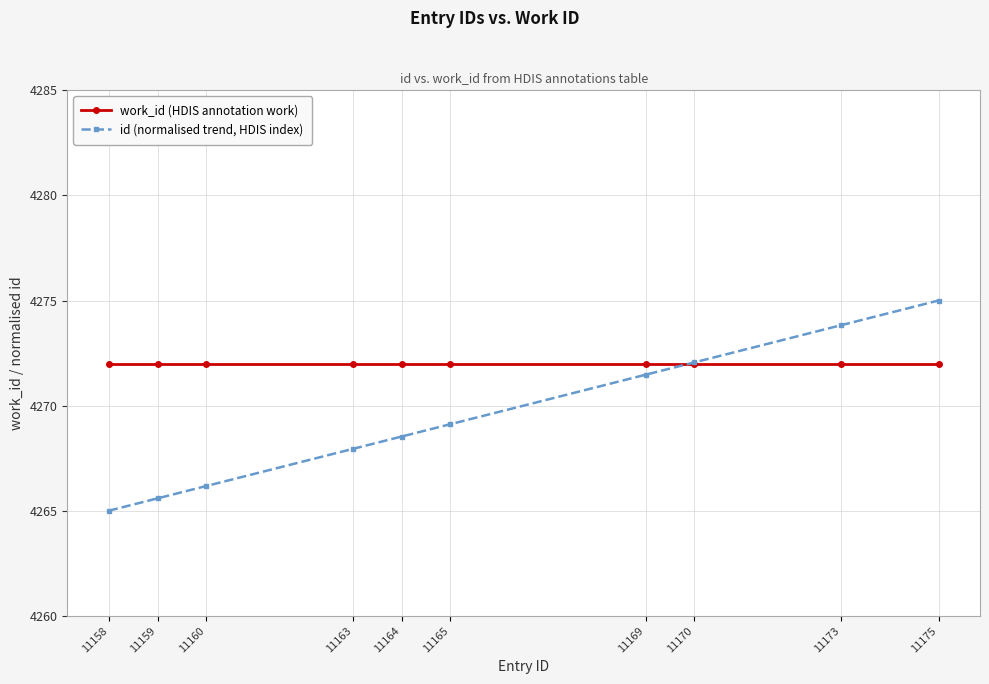

Reading right to left, extract all data points from this chart.

work_id (HDIS annotation work): 11175=4272.0	11173=4272.0	11170=4272.0	11169=4272.0	11165=4272.0	11164=4272.0	11163=4272.0	11160=4272.0	11159=4272.0	11158=4272.0
id (normalised trend, HDIS index): 11175=4275.0	11173=4273.8	11170=4272.1	11169=4271.5	11165=4269.1	11164=4268.5	11163=4267.9	11160=4266.2	11159=4265.6	11158=4265.0